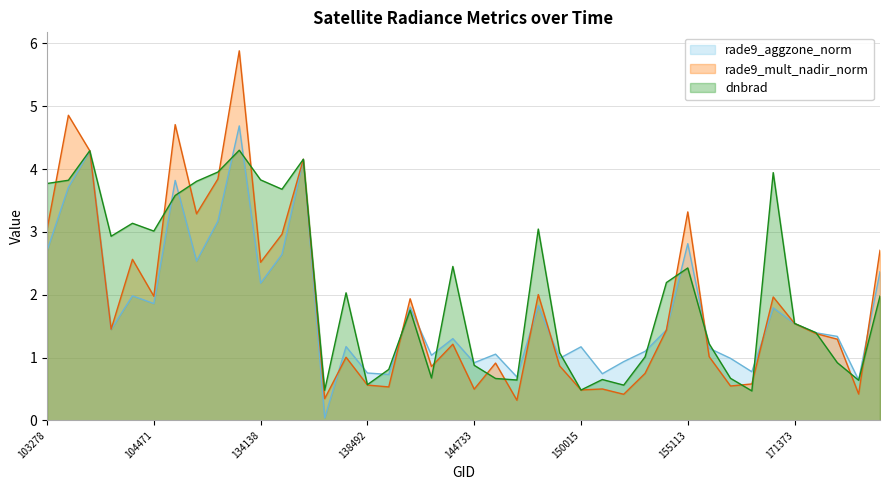

List the series in order of their peak value, lowest first.

dnbrad, rade9_aggzone_norm, rade9_mult_nadir_norm